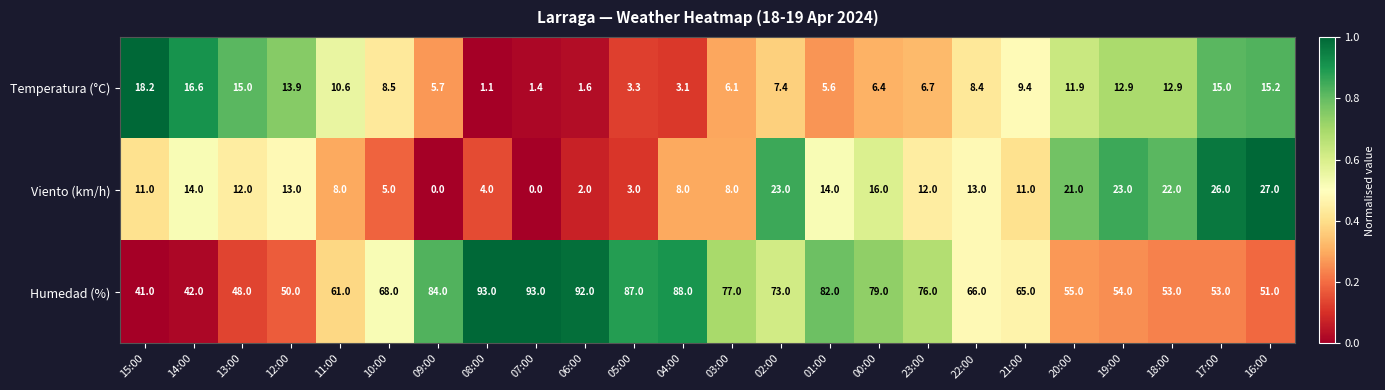

True or false: Temperatura (°C) has a value of 7.4 at 02:00.

True